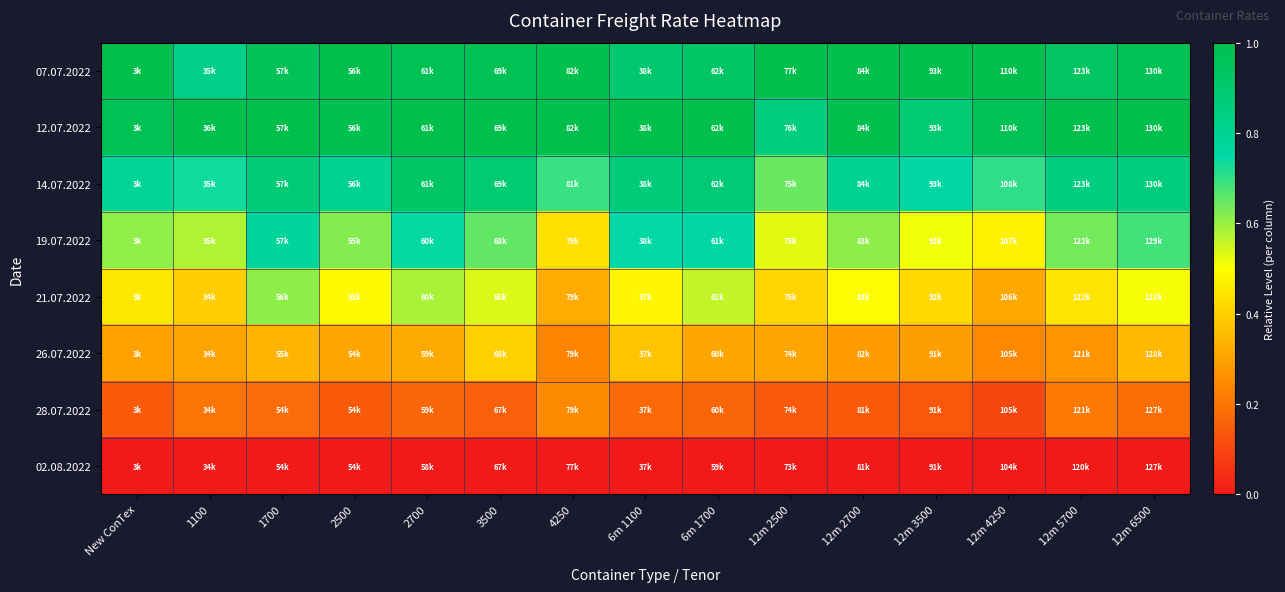

How many categories are shown in the chart?

15